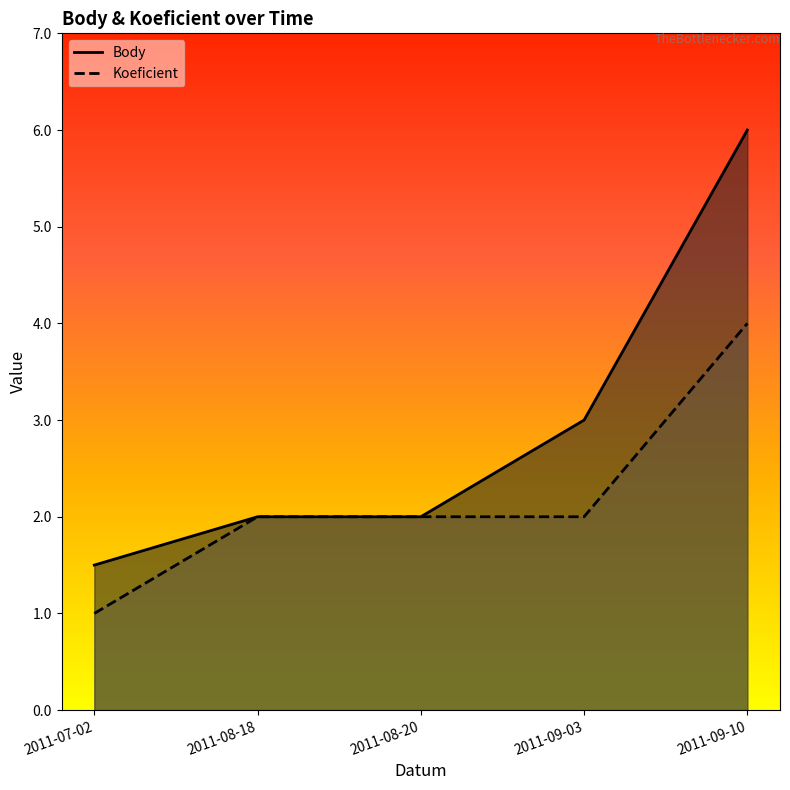

Between 2011-07-02 and 2011-08-18, which series saw the biggest shift?

Koeficient